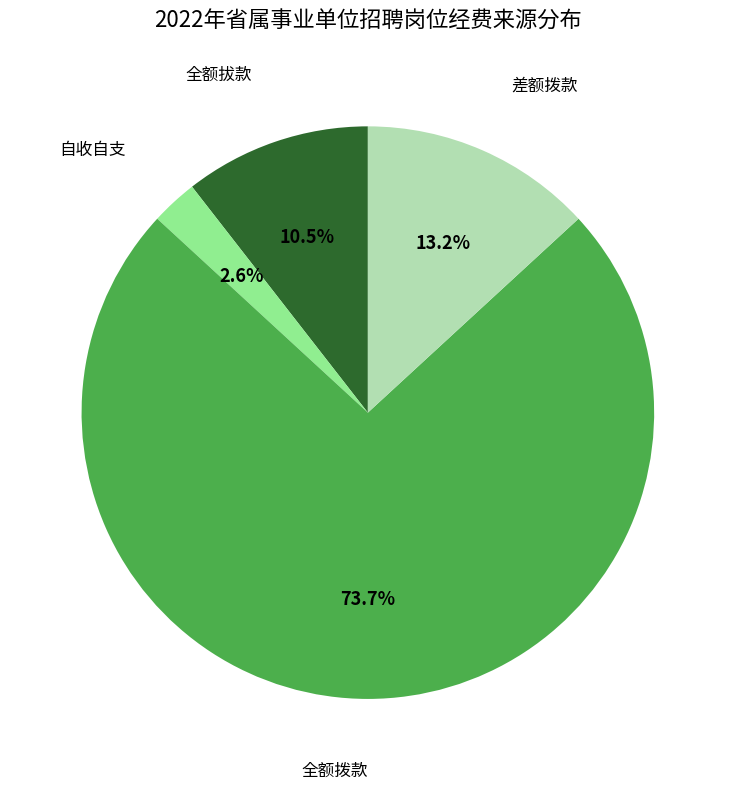

To the nearest percent, what is the average slice percentage?

25%